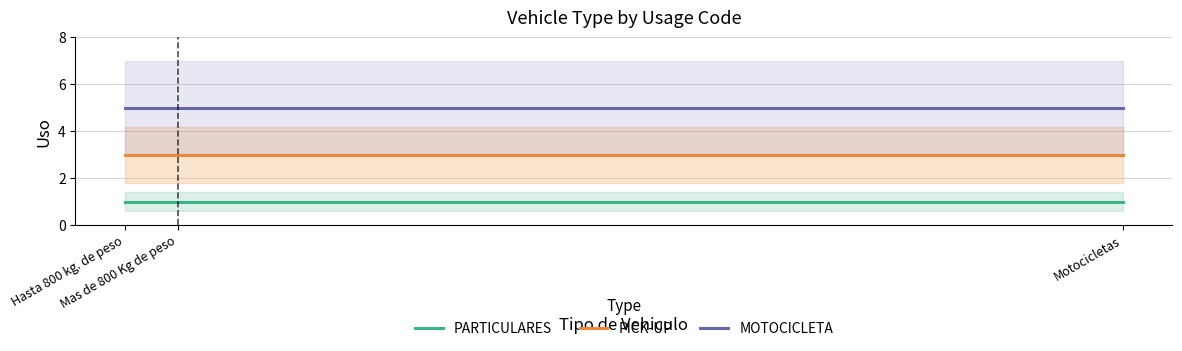

What are all the series names shown in the legend?

PARTICULARES, PICK-UP, MOTOCICLETA